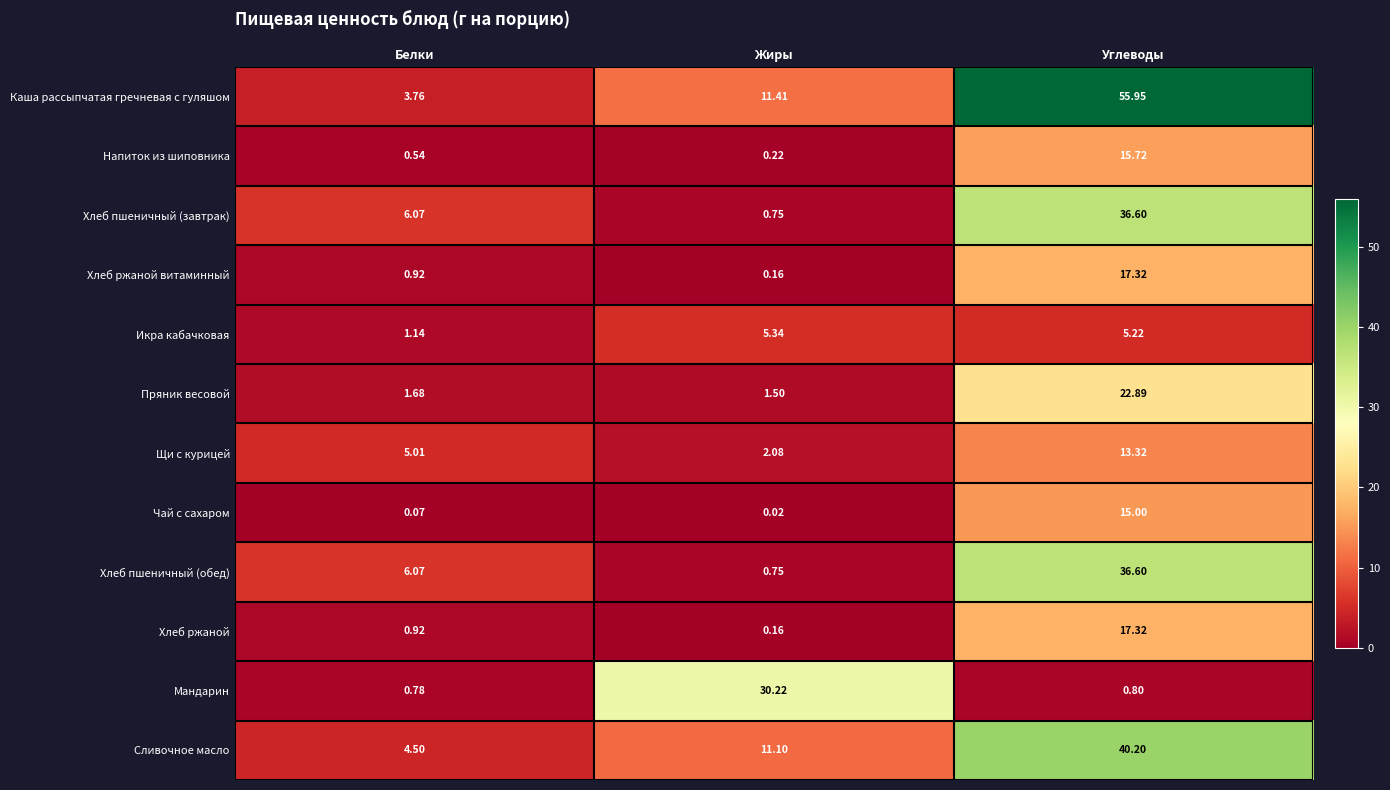

Which label corresponds to the largest value in the chart?

Углеводы